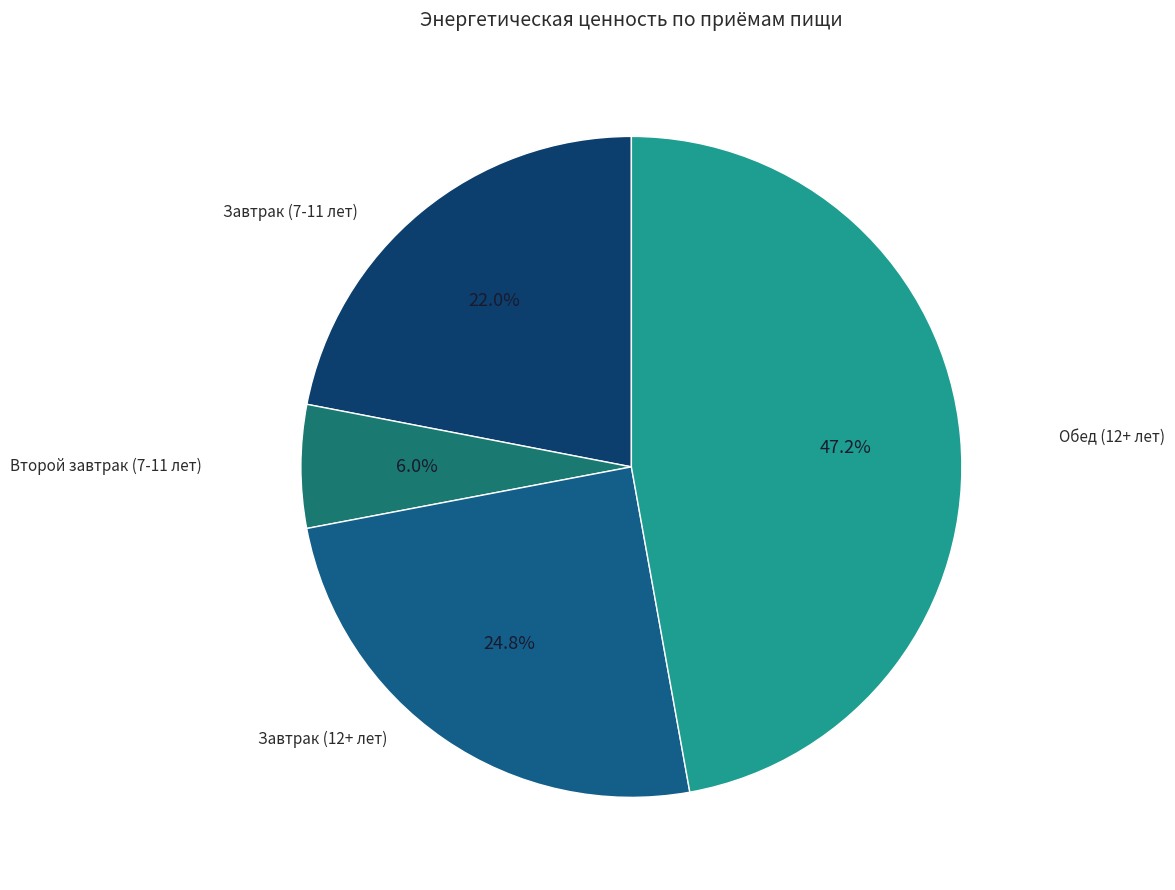

Rank the categories by value from lowest to highest.

Второй завтрак (7-11 лет), Завтрак (7-11 лет), Завтрак (12+ лет), Обед (12+ лет)